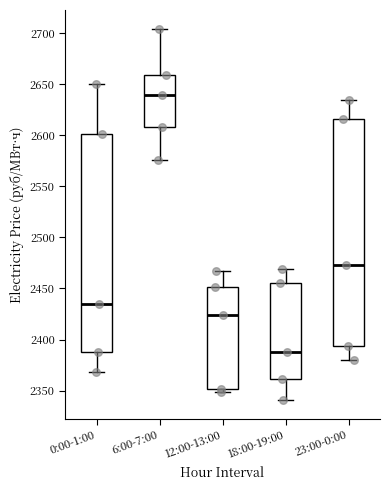

Where does the upper whisker of the box for 6:00-7:00 end on the y-axis? The values are not printed on the chart, so give them approximately, as read against the axis.

2705